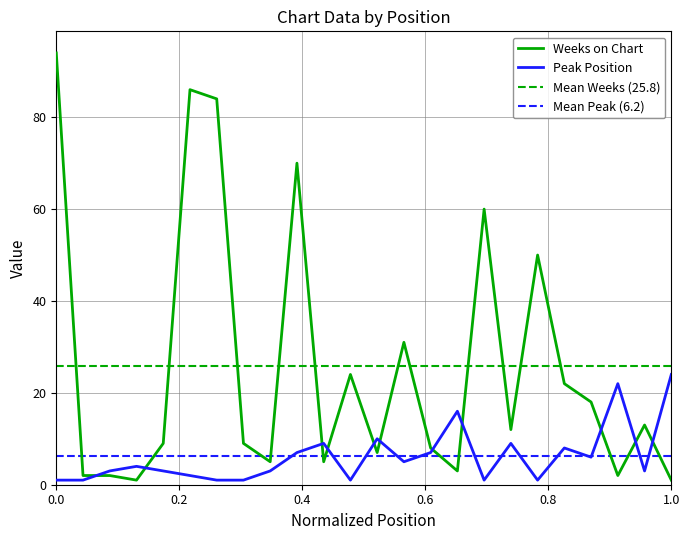

What is the difference between the Weeks on Chart values at 10 and 16?

67